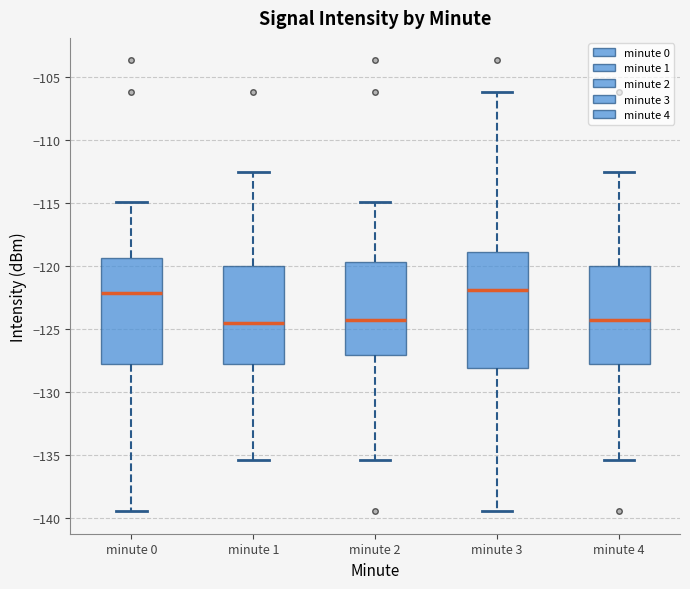

Reading left to right, transcribe this box plot: for each box, give where its median line is, the range the box spans, and where its two whiskers end, as read against the y-axis. The values are not printed on the chart, so give them approximately, as read against the axis.

minute 0: median -122.0, box -127.5 to -119.5, whiskers -139.5 to -115.0
minute 1: median -124.5, box -127.5 to -120.0, whiskers -135.5 to -112.5
minute 2: median -124.0, box -127.0 to -119.5, whiskers -135.5 to -115.0
minute 3: median -122.0, box -128.0 to -119.0, whiskers -139.5 to -106.0
minute 4: median -124.0, box -127.5 to -120.0, whiskers -135.5 to -112.5